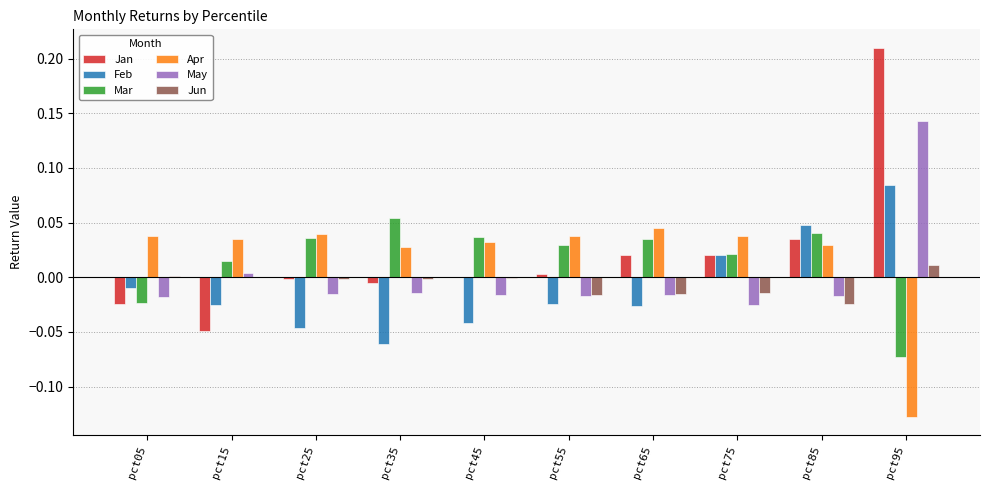

At which label does Feb reach its peak?

pct95